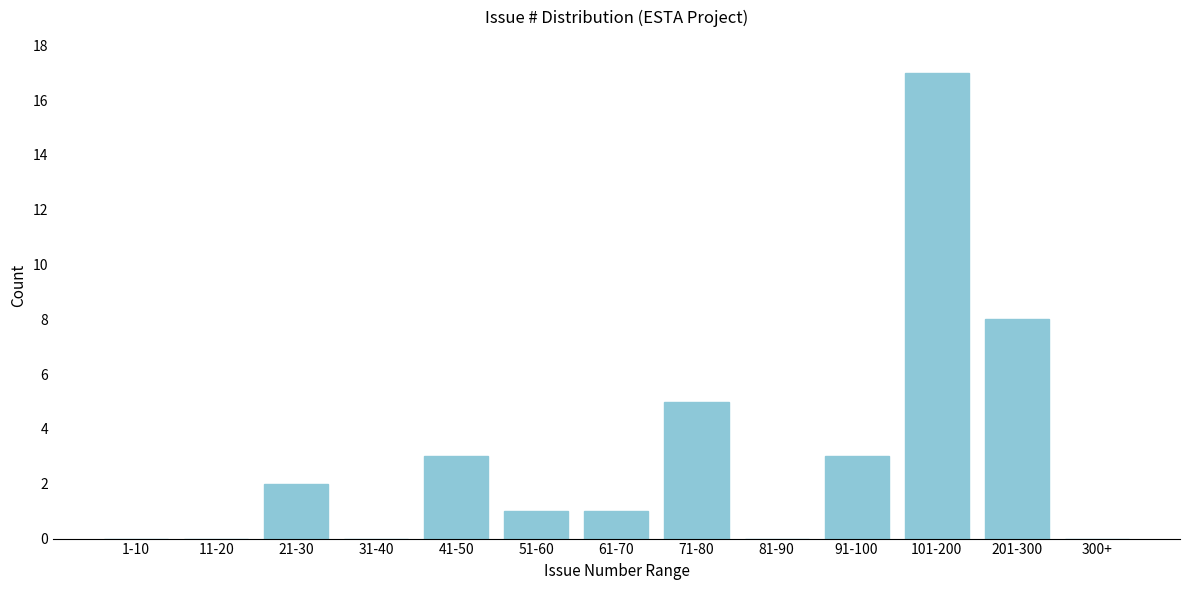

Reading left to right, list all the values displayed in this chart.

1-10=0	11-20=0	21-30=2	31-40=0	41-50=3	51-60=1	61-70=1	71-80=5	81-90=0	91-100=3	101-200=17	201-300=8	300+=0